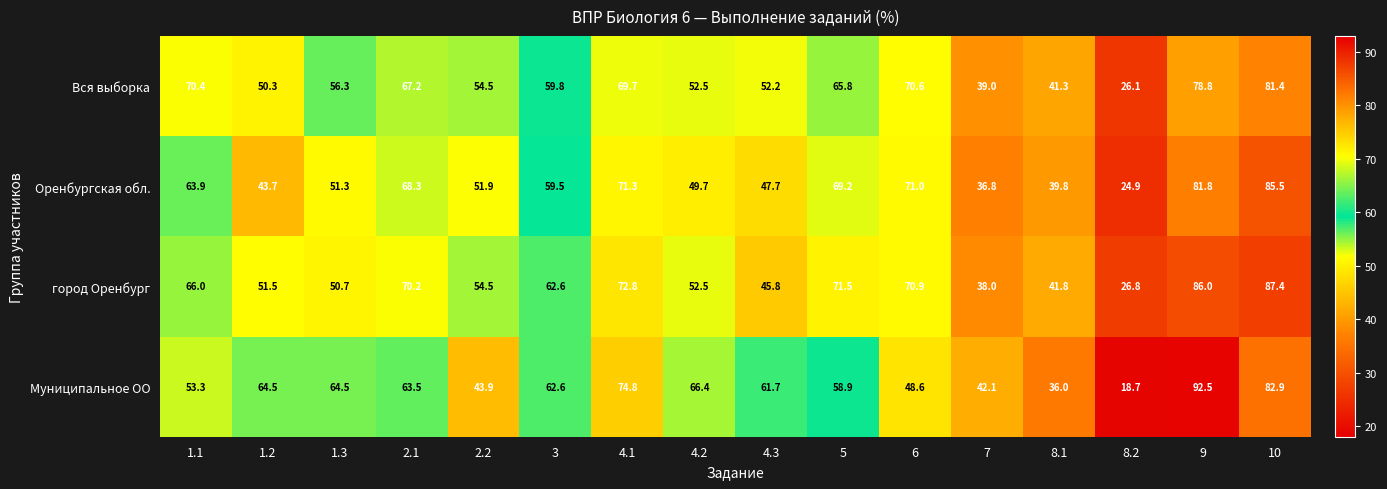

The value of Муниципальное ОО at 3 is 108.3. True or false?

False